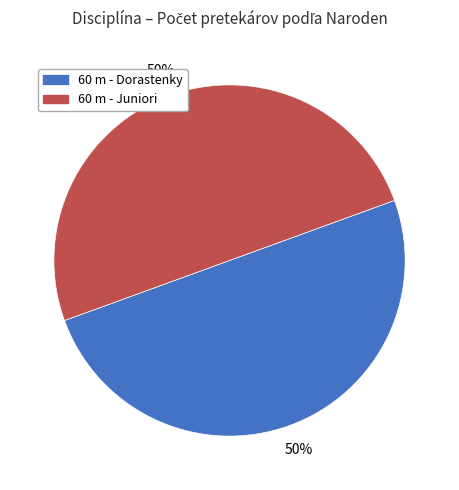

Combined, do 60 m - Dorastenky and 60 m - Juniori account for over 50%?

Yes